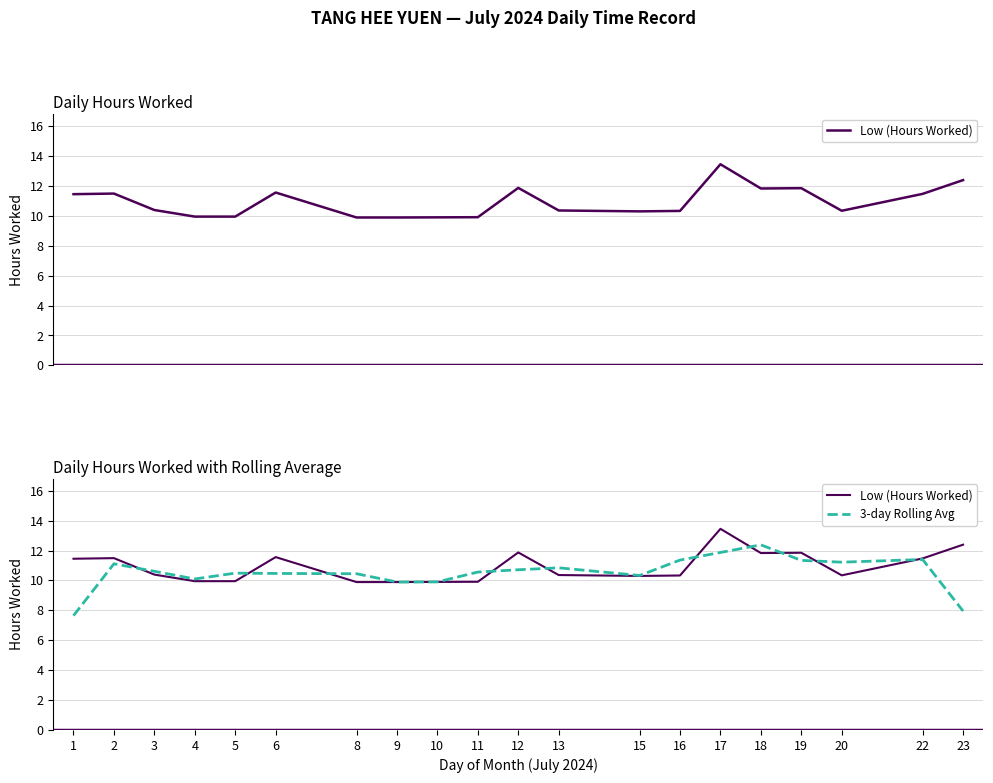

At which label is Low (Hours Worked) closest to 11?

1